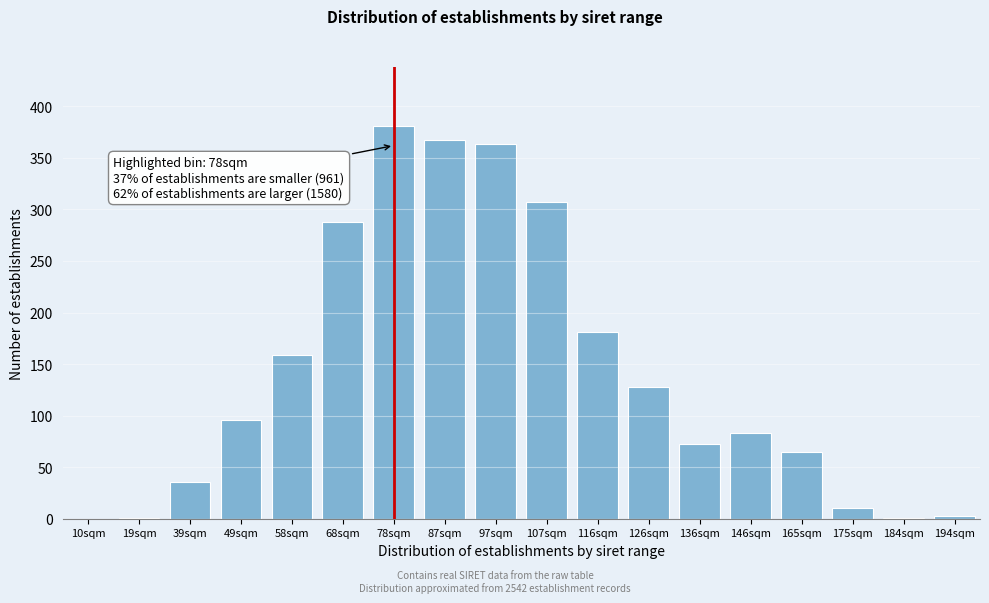

What is the ratio of the value at 146sqm to the value at 49sqm?

0.9